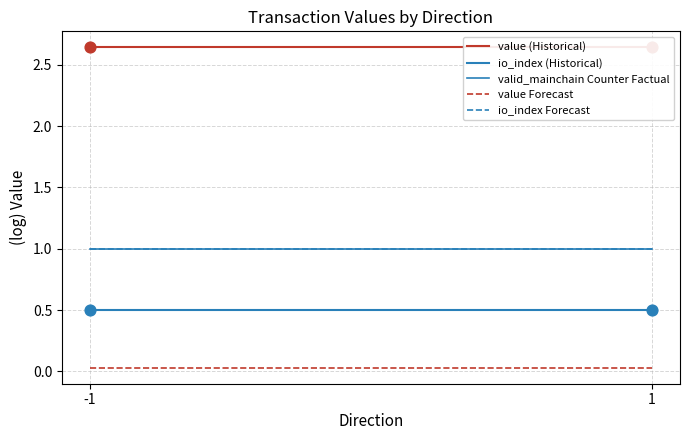

At which category is the sum across all series the highest?

-1